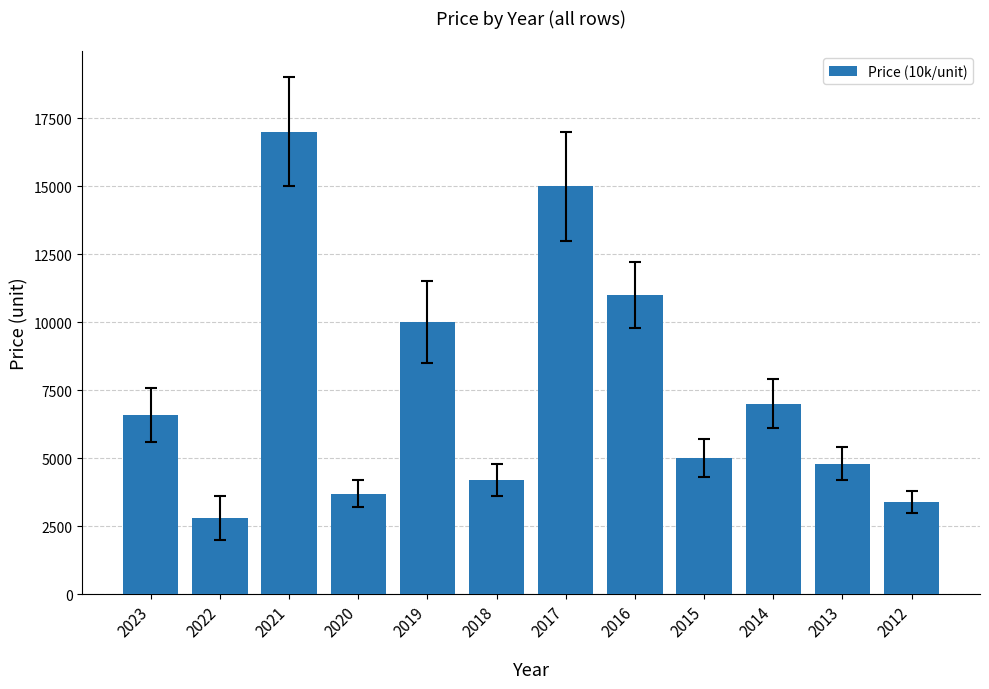

How many data points are less than 6600?

6